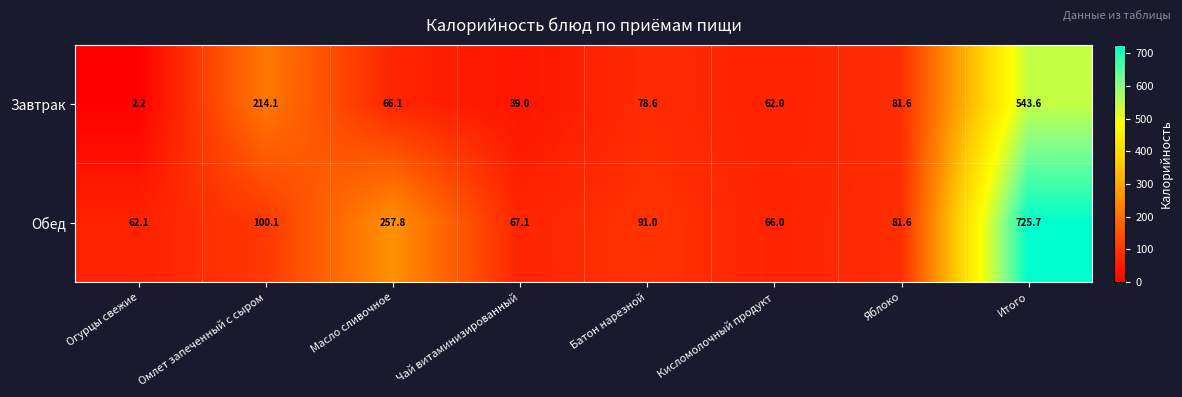

What is the minimum value for Обед?

62.1